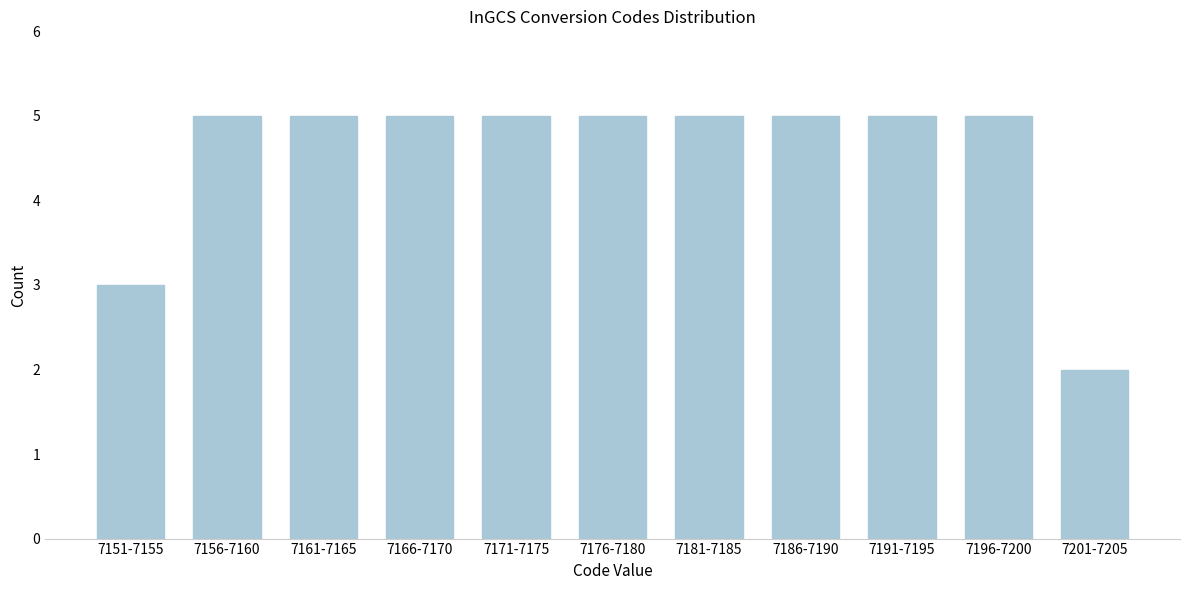

Reading right to left, transcribe all the data shown in this chart.

2	5	5	5	5	5	5	5	5	5	3